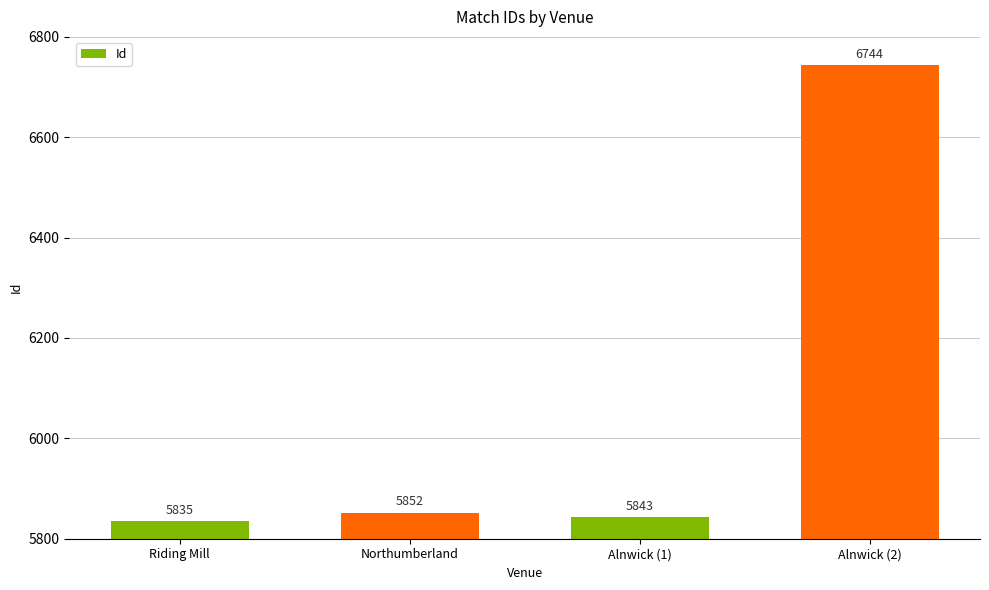

What is the change in value from Northumberland to Alnwick (1)?

-9